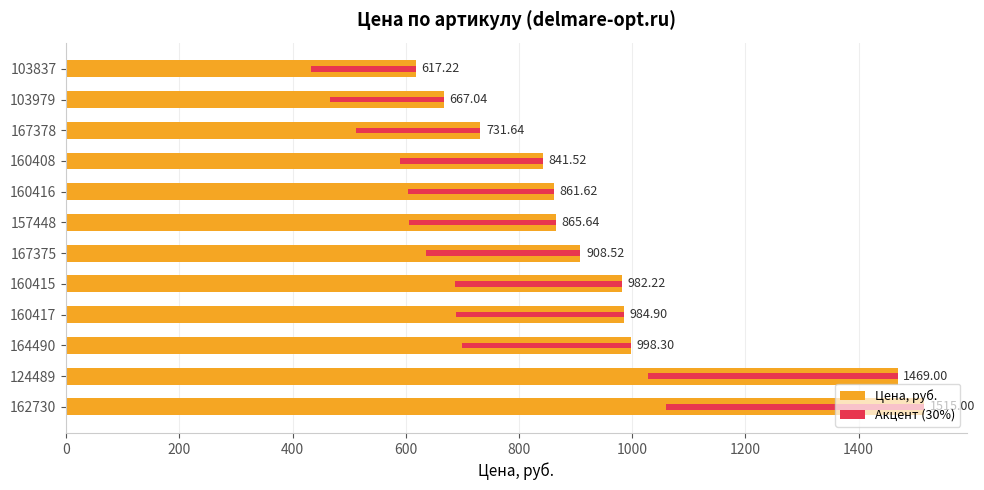

What is the sum of all Акцент (30%) values?

3432.8